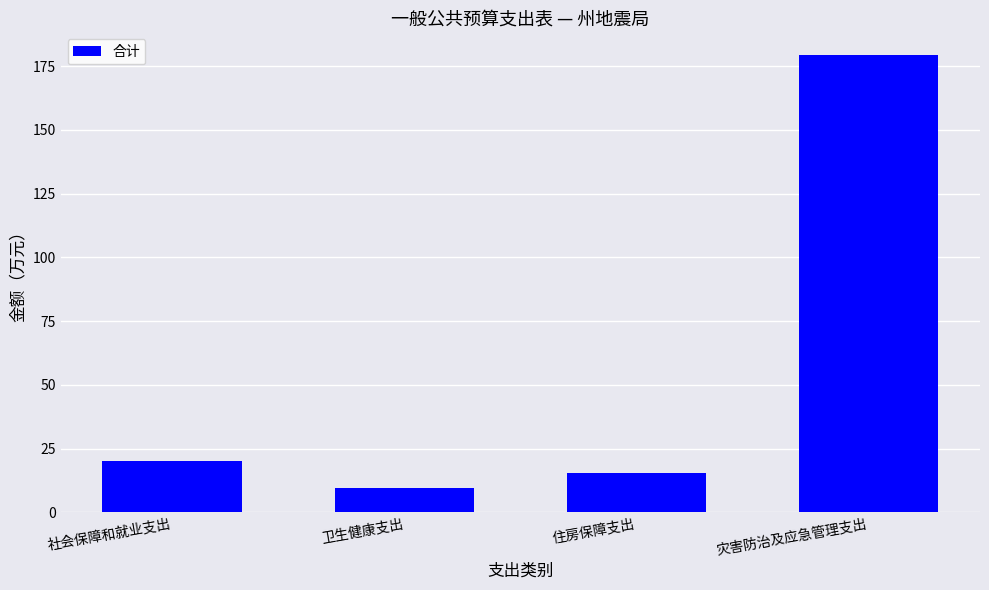

Rank the categories by value from lowest to highest.

卫生健康支出, 住房保障支出, 社会保障和就业支出, 灾害防治及应急管理支出